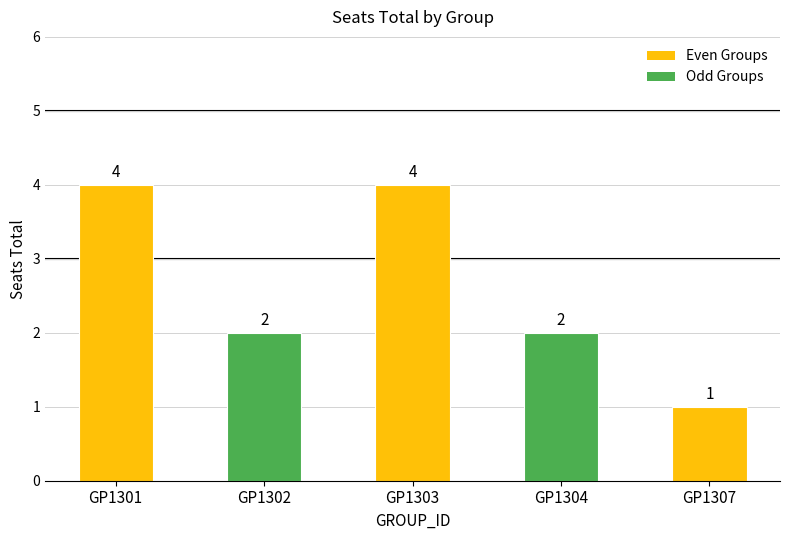

What value does the data have at GP1301?

4